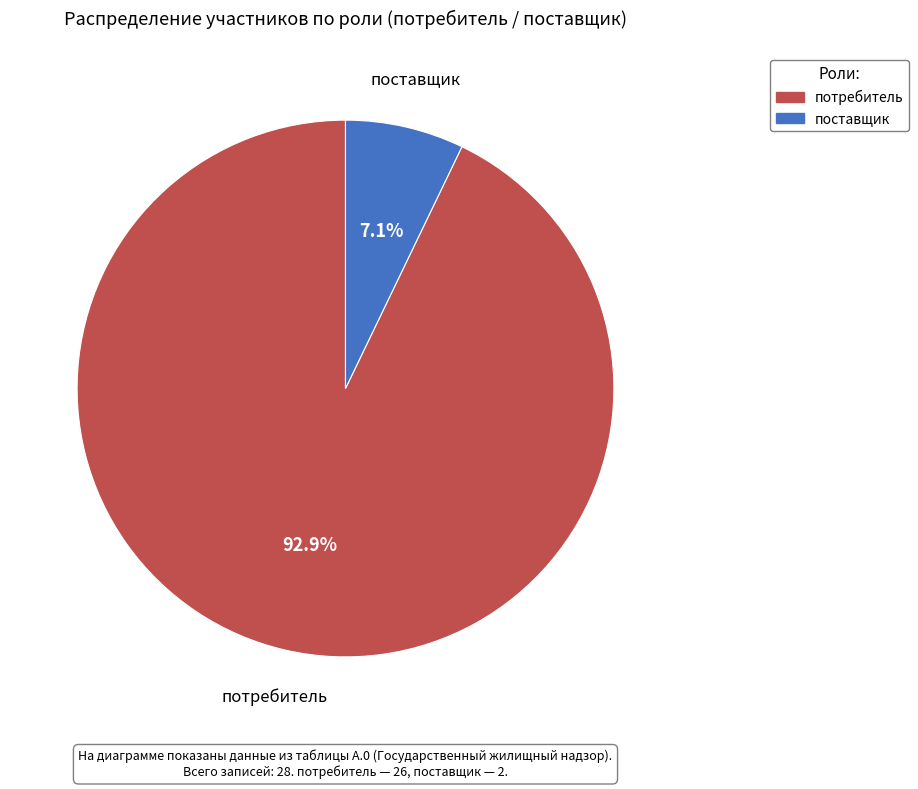

To the nearest percent, what percentage of the pie is потребитель?

93%